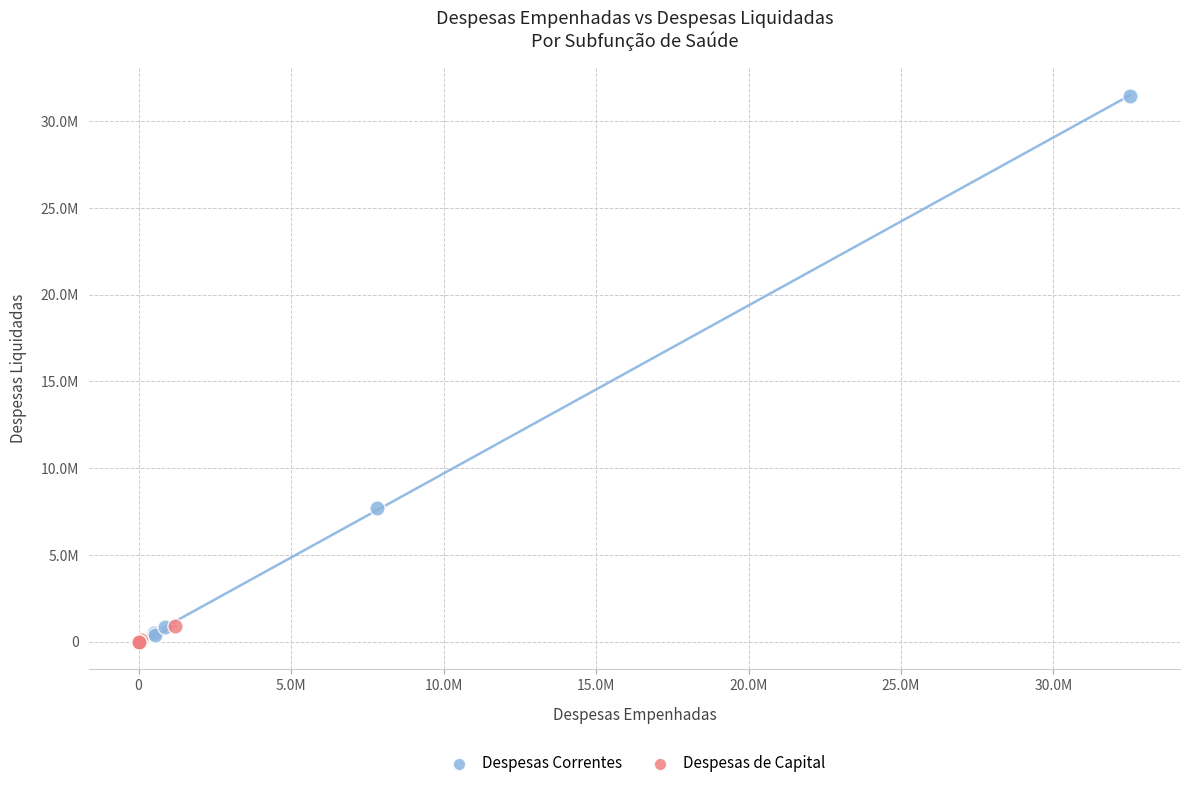

What are all the series names shown in the legend?

Despesas Correntes, Despesas de Capital